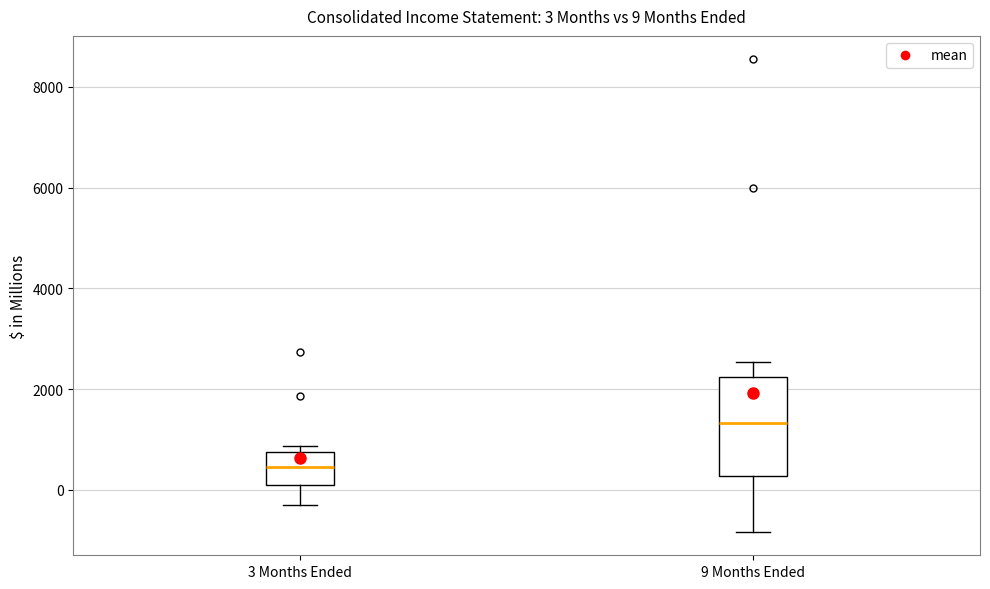

Which box's median line is the highest?

9 Months Ended